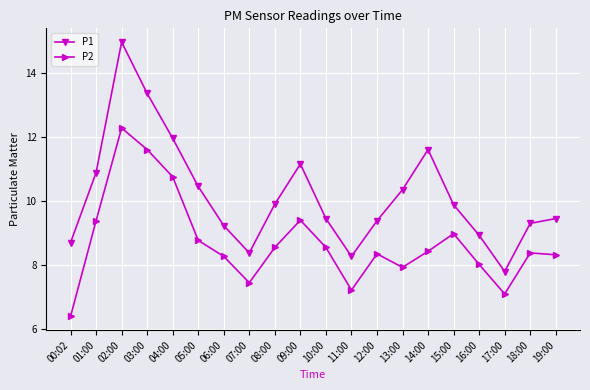

At which category is the sum across all series the highest?

02:00